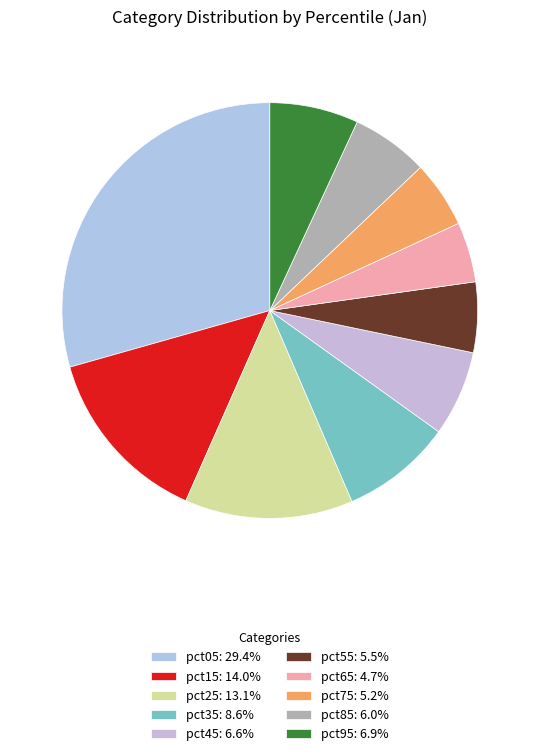

To the nearest percent, what portion does pct65 represent?

5%